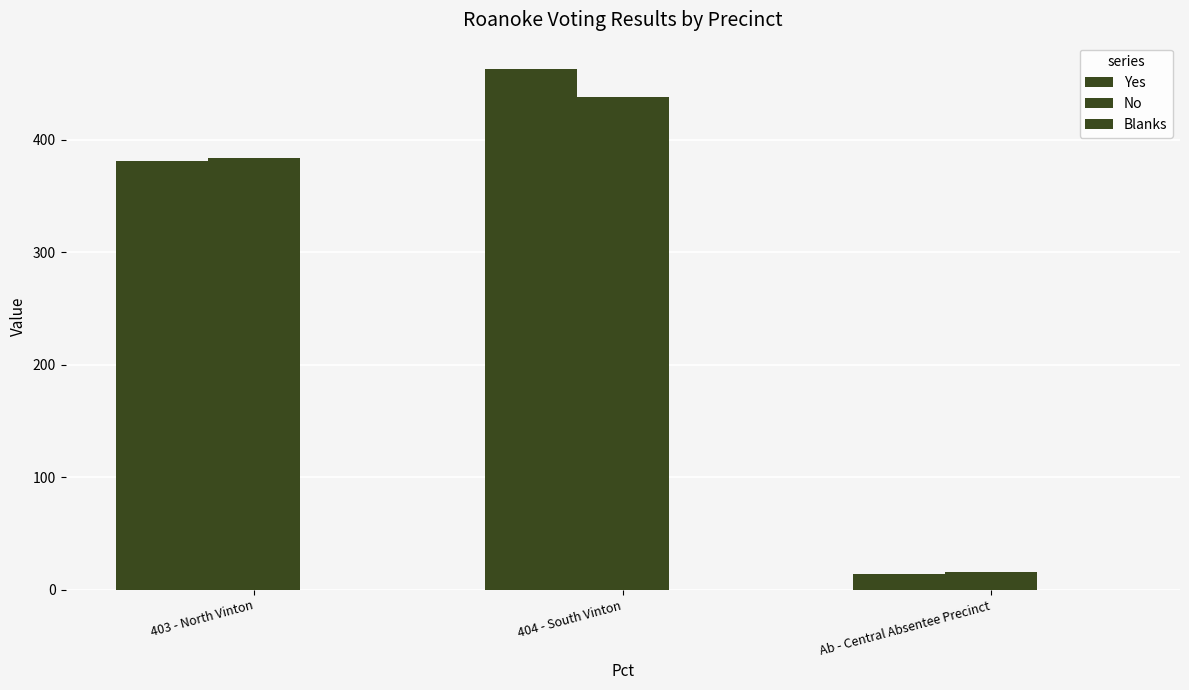

What is the difference between the maximum and minimum values in the Yes series?

449